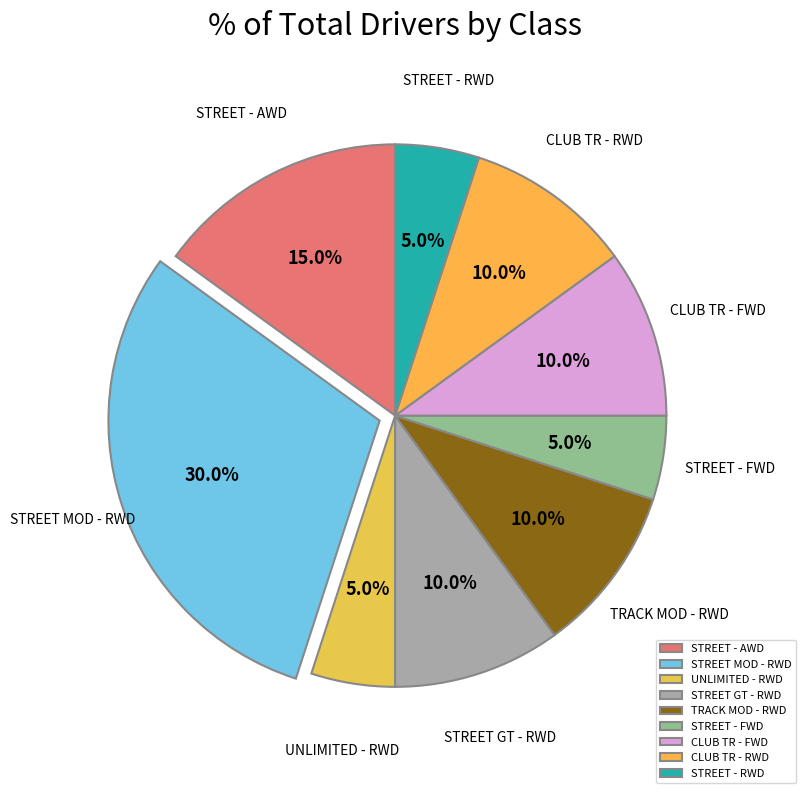

Which category has the biggest portion of the pie?

STREET MOD - RWD